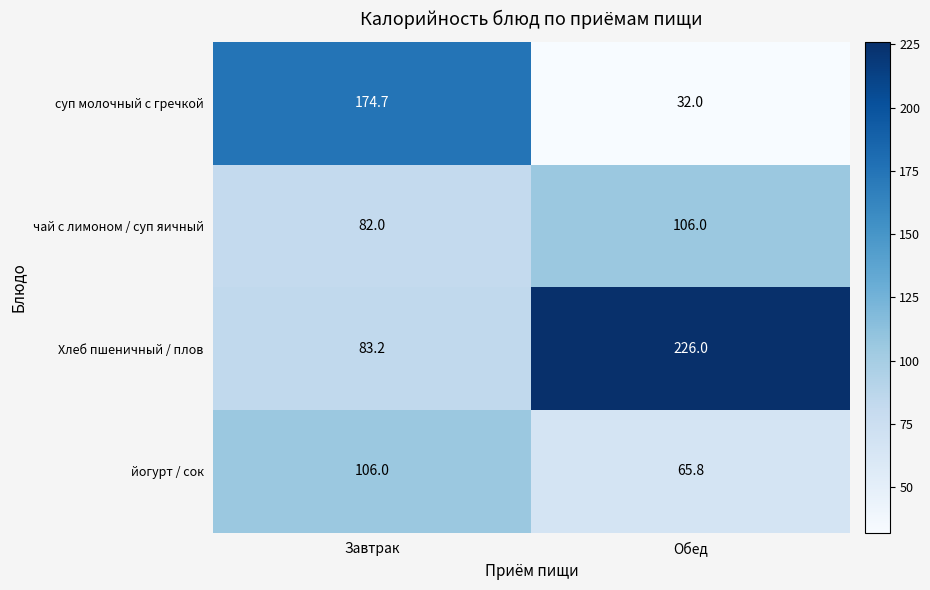

Reading left to right, what are all the values shown in this chart?

суп молочный с гречкой: 174.7	32.0
чай с лимоном / суп яичный: 82.0	106.0
Хлеб пшеничный / плов: 83.2	226.0
йогурт / сок: 106.0	65.8